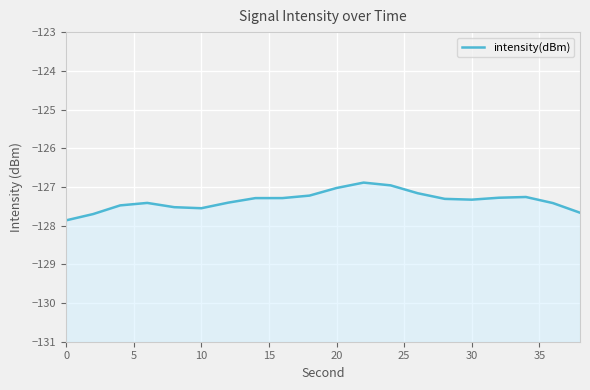

Is it true that the value at 13 is -228.3?

False